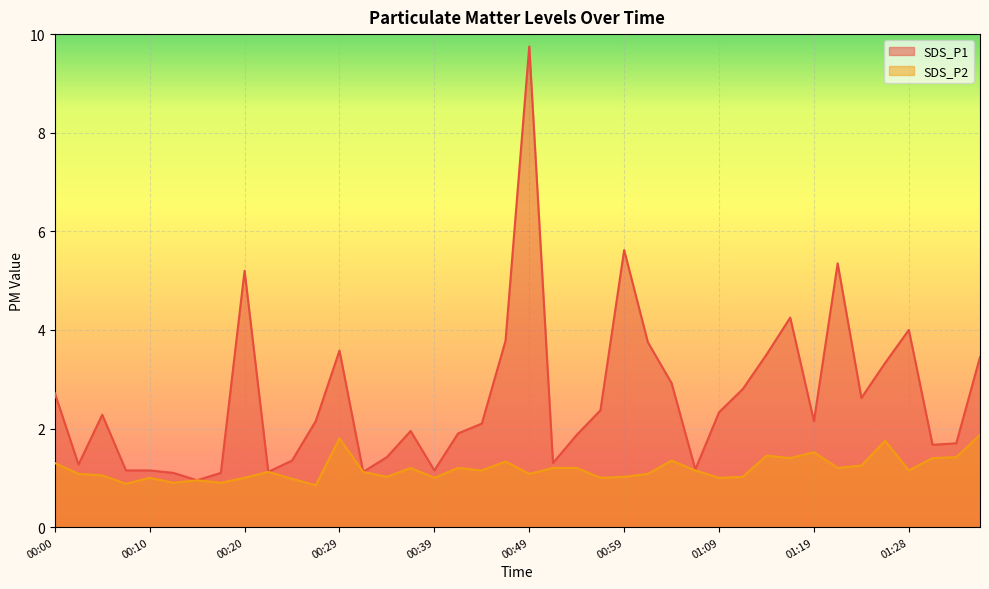

How many lines are shown in the chart?

2